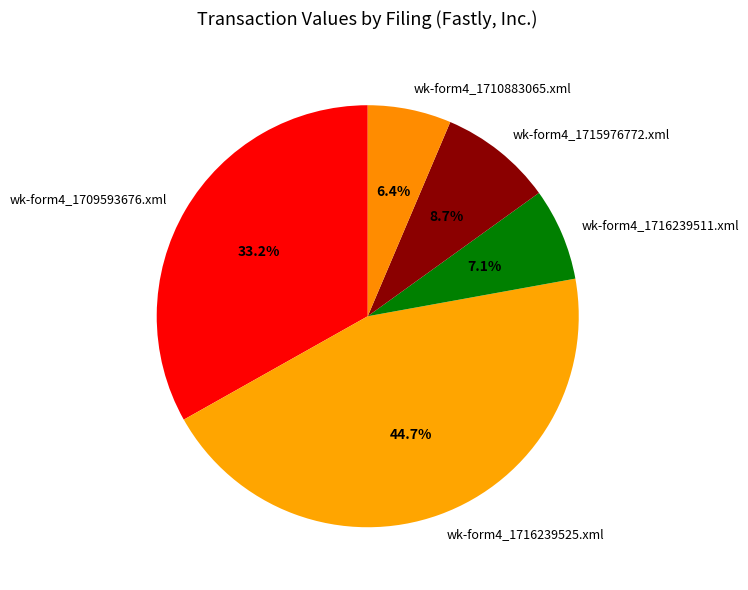

To the nearest percent, what is the average slice percentage?

20%